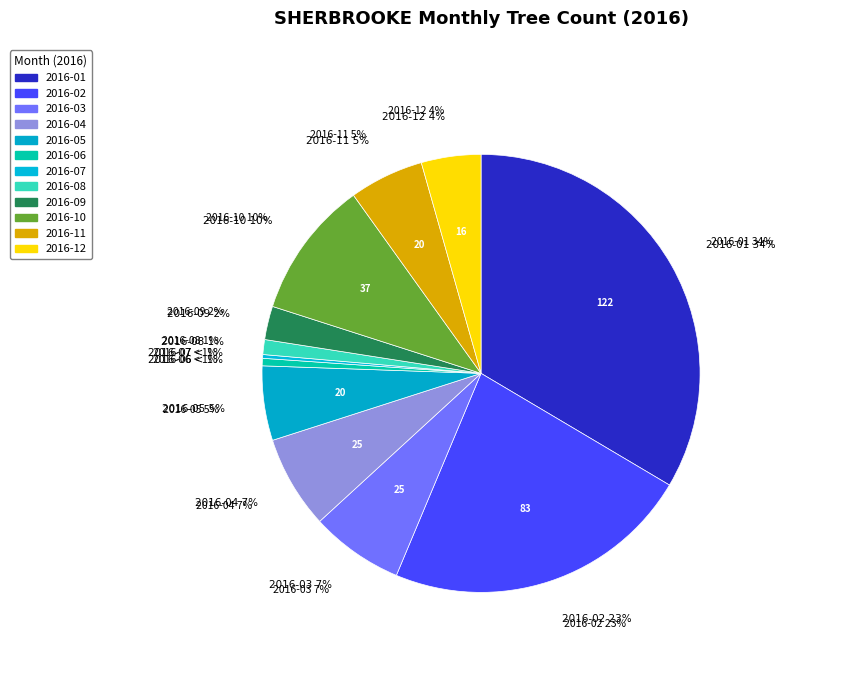

To the nearest percent, what is the combined percentage of 2016-08 and 2016-04?

8%